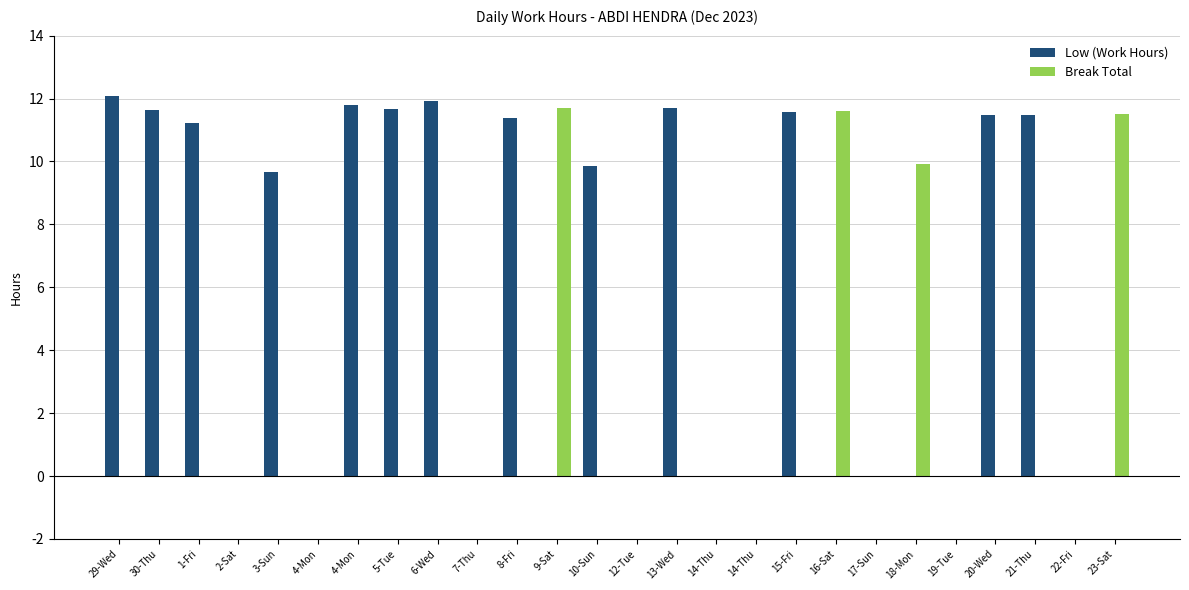

How many categories are shown in the chart?

26